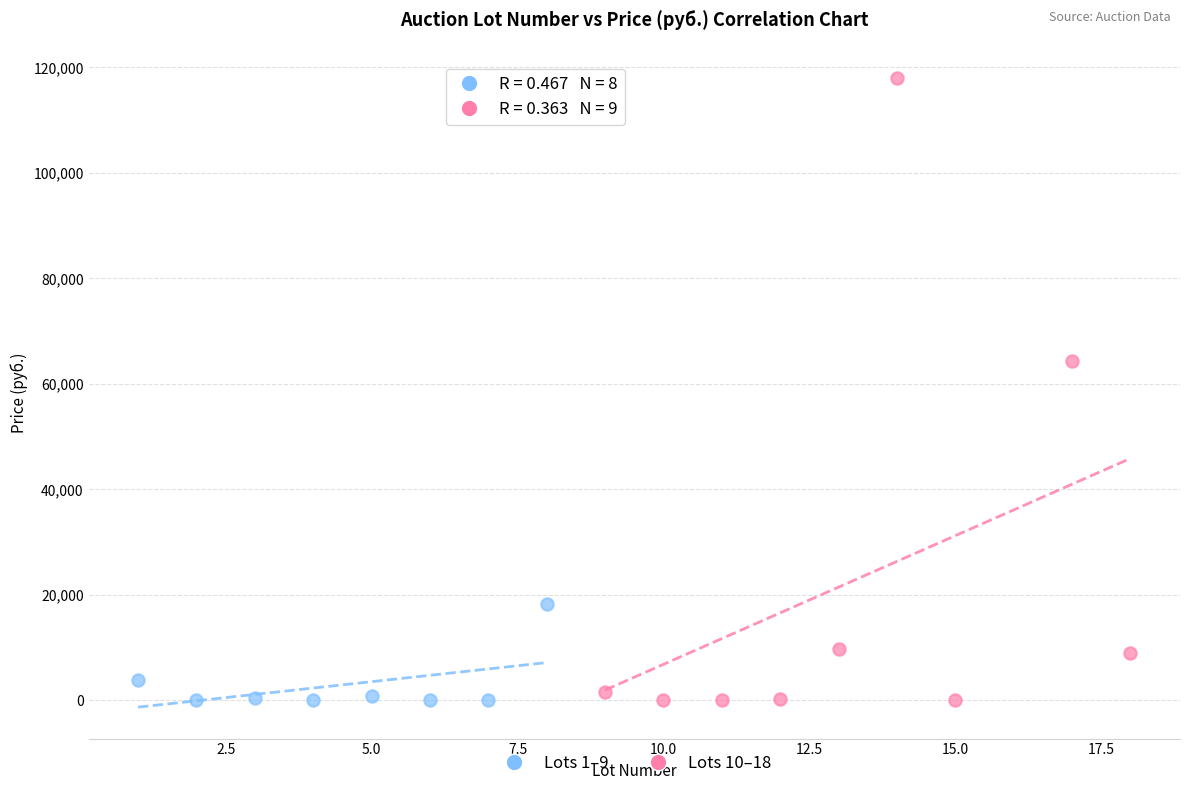

Which series has the widest spread of Y values?

Lots 10–18